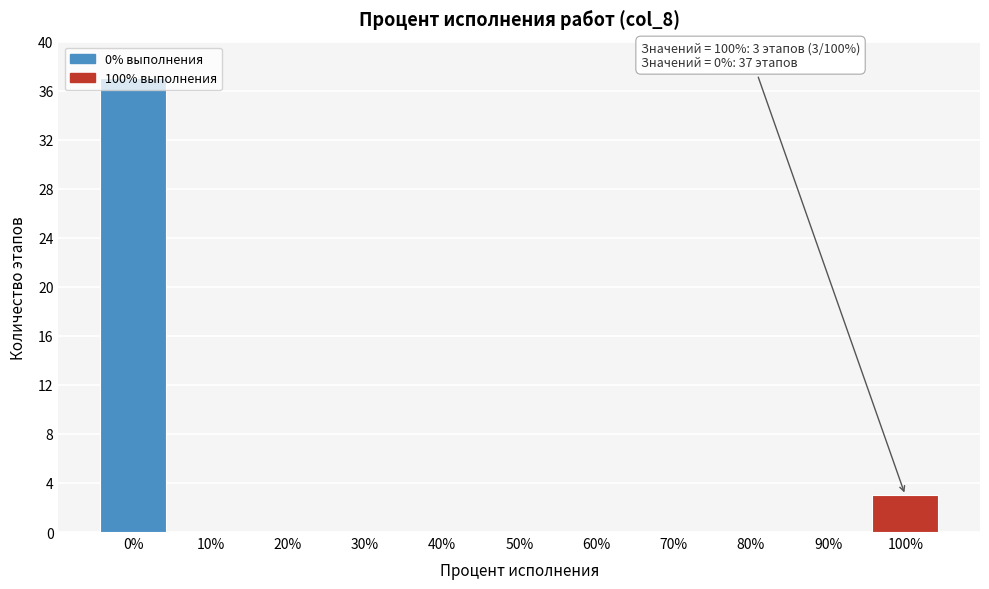

True or false: the data shows 0 at 90%.

True